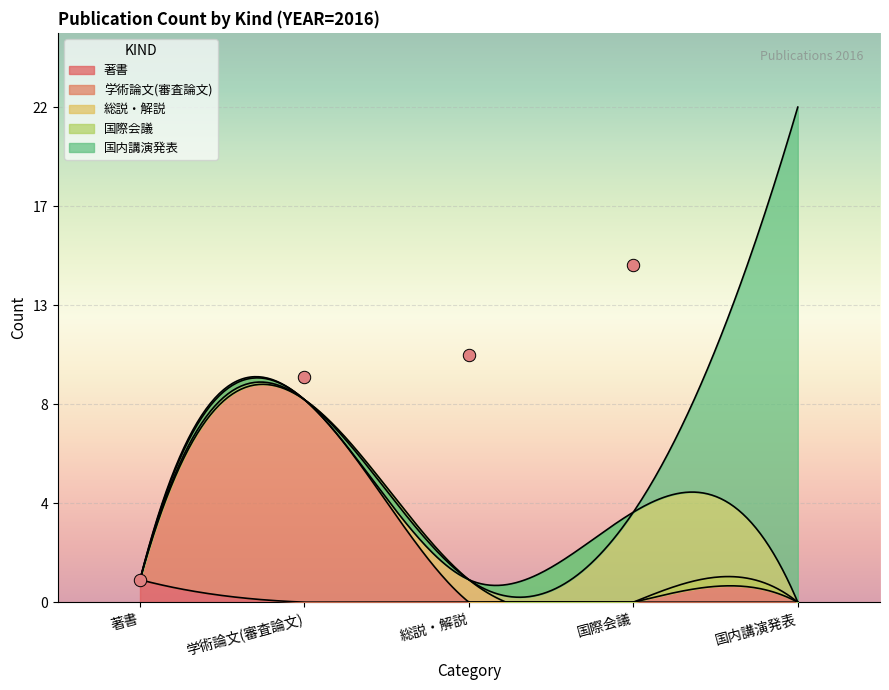

Which series reaches the minimum Y coordinate?

著書